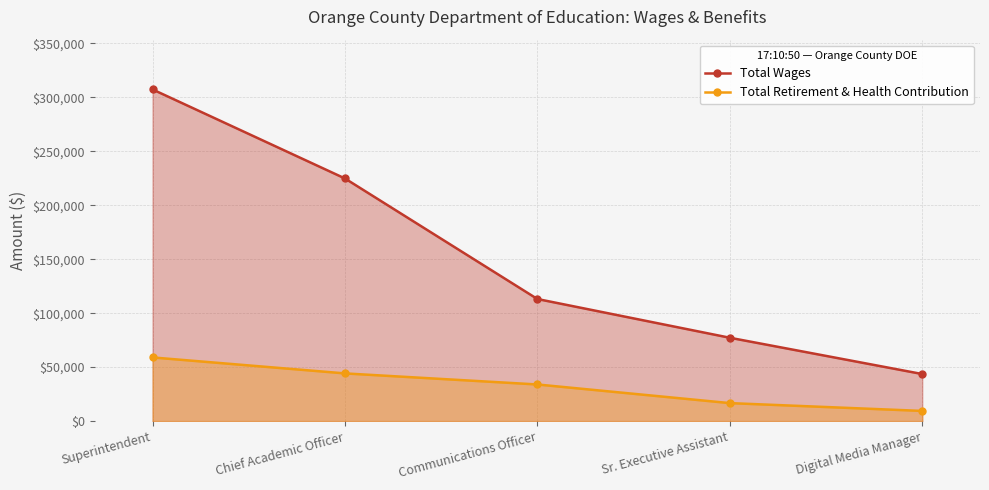

The value of Total Wages at Digital Media Manager is 59731. True or false?

False